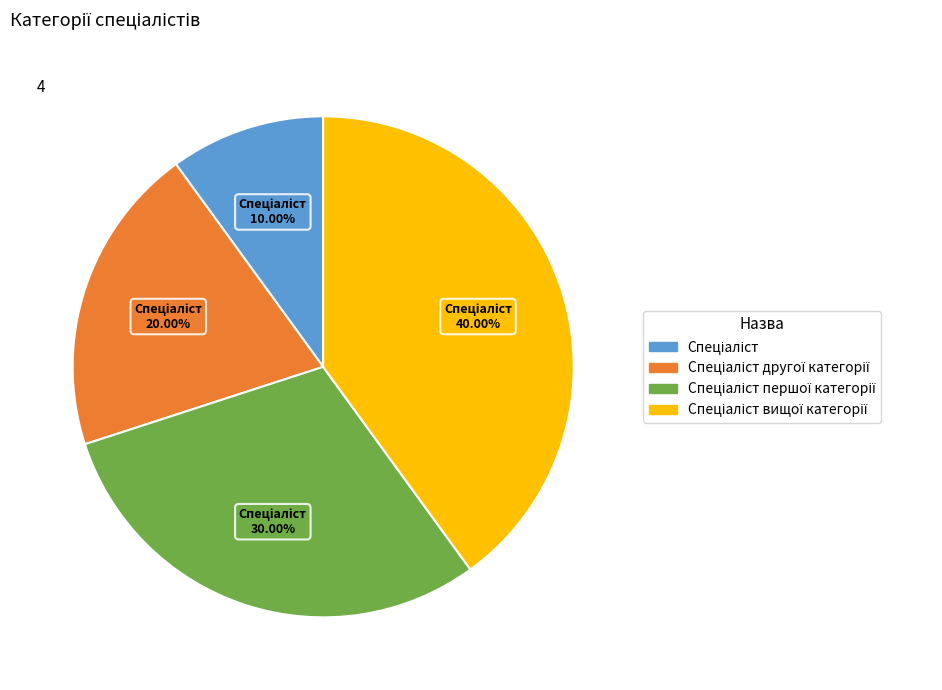

Is there any slice that represents more than half of the pie?

No